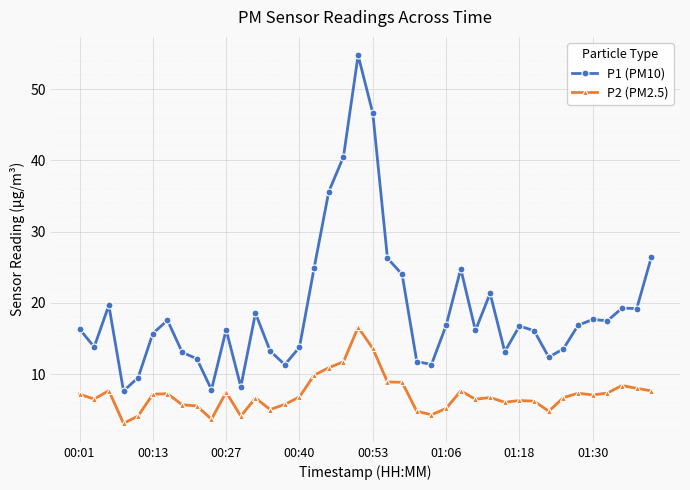

True or false: P1 (PM10) and P2 (PM2.5) cross at least once.

False